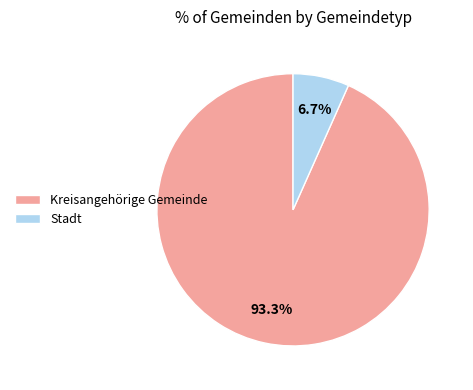

How many segments does this pie chart have?

2